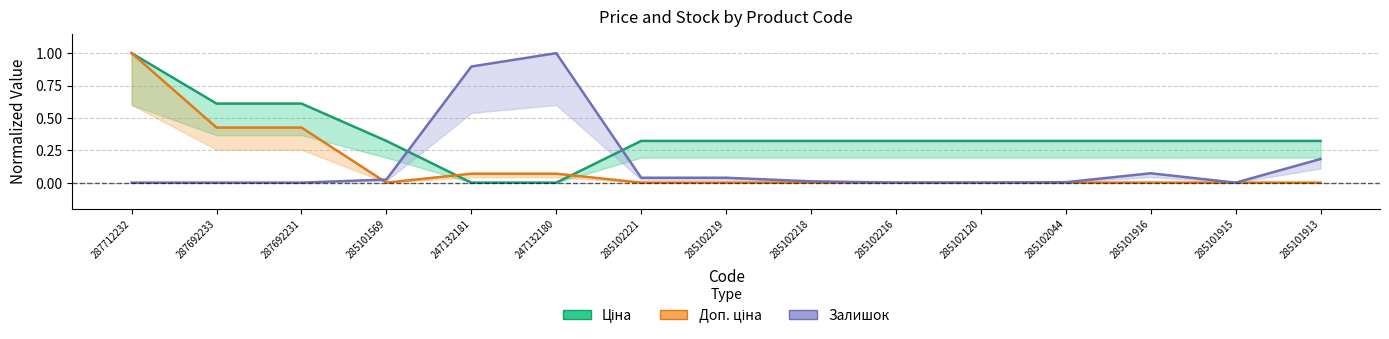

How many times do Залишок and Доп. ціна cross each other?

1